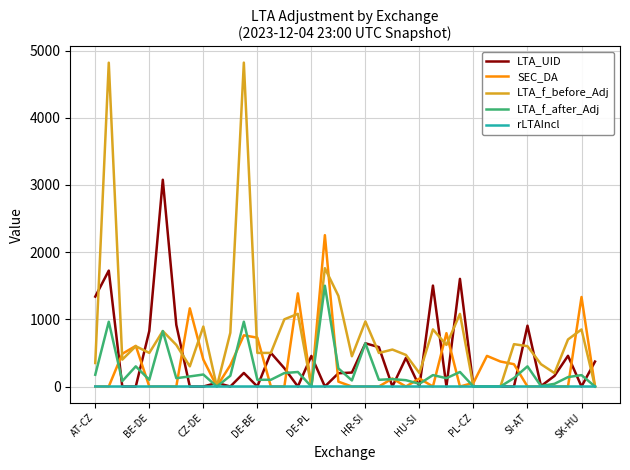

Is this an area chart (filled region under the line)?

No